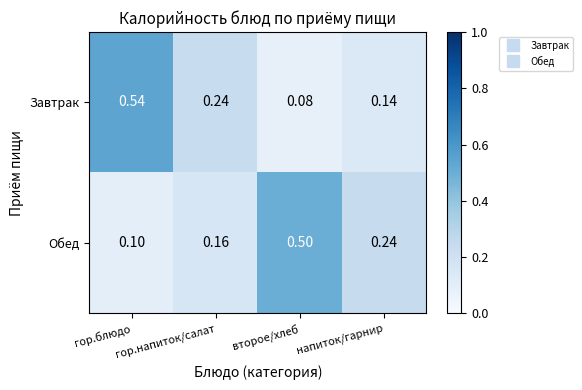

At which category is the sum across all series the highest?

гор.блюдо